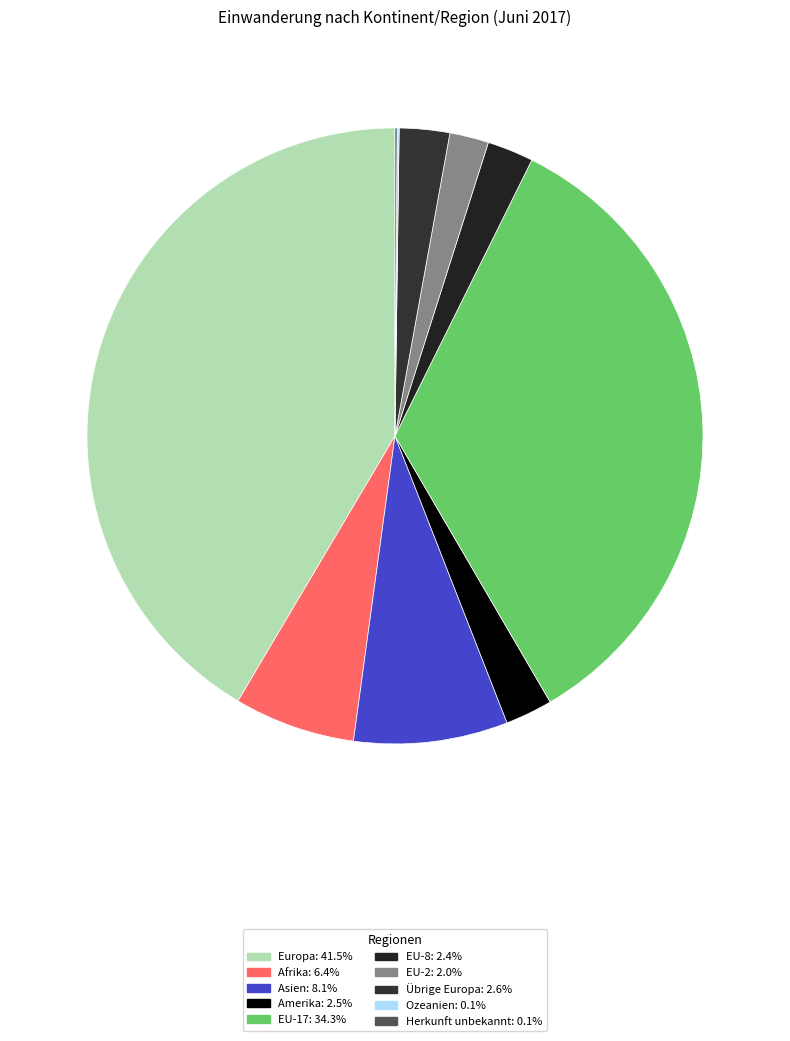

Which has a higher value, Asien or EU-17?

EU-17